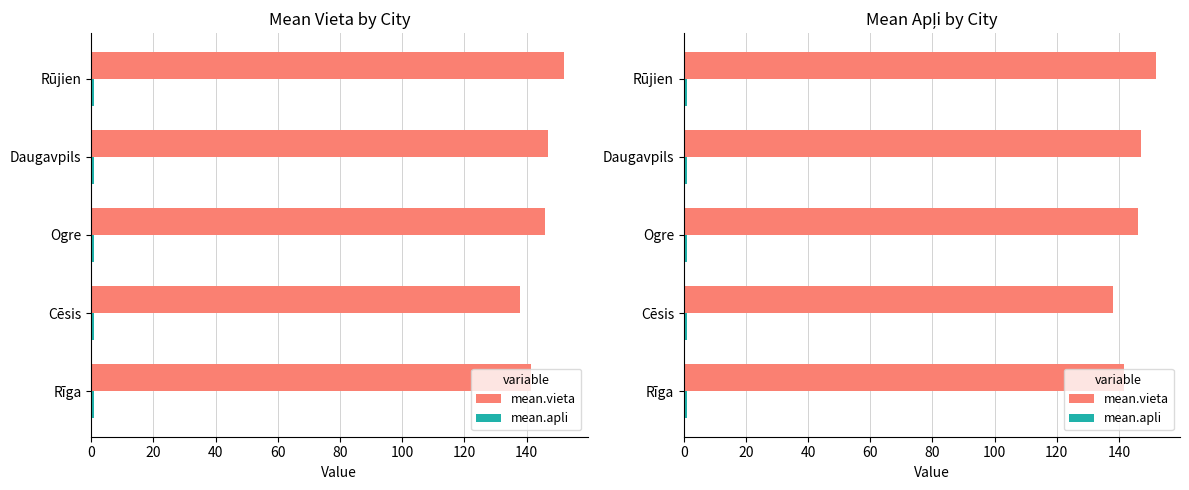

Between 20 and 40, which series saw the biggest shift?

mean.vieta